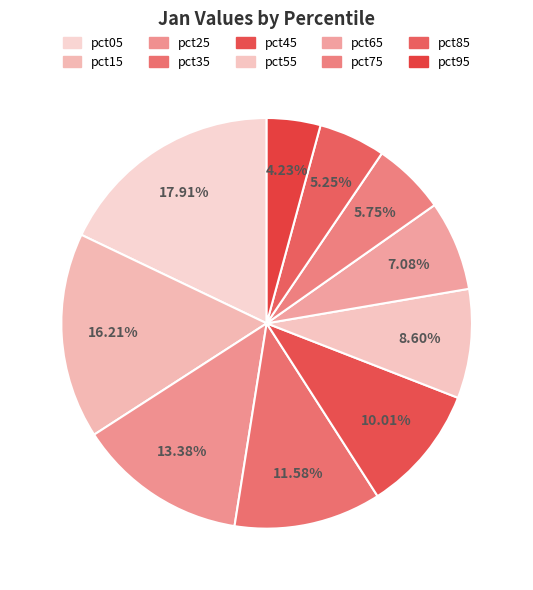

To the nearest percent, what is the combined percentage of pct45 and pct05?

28%